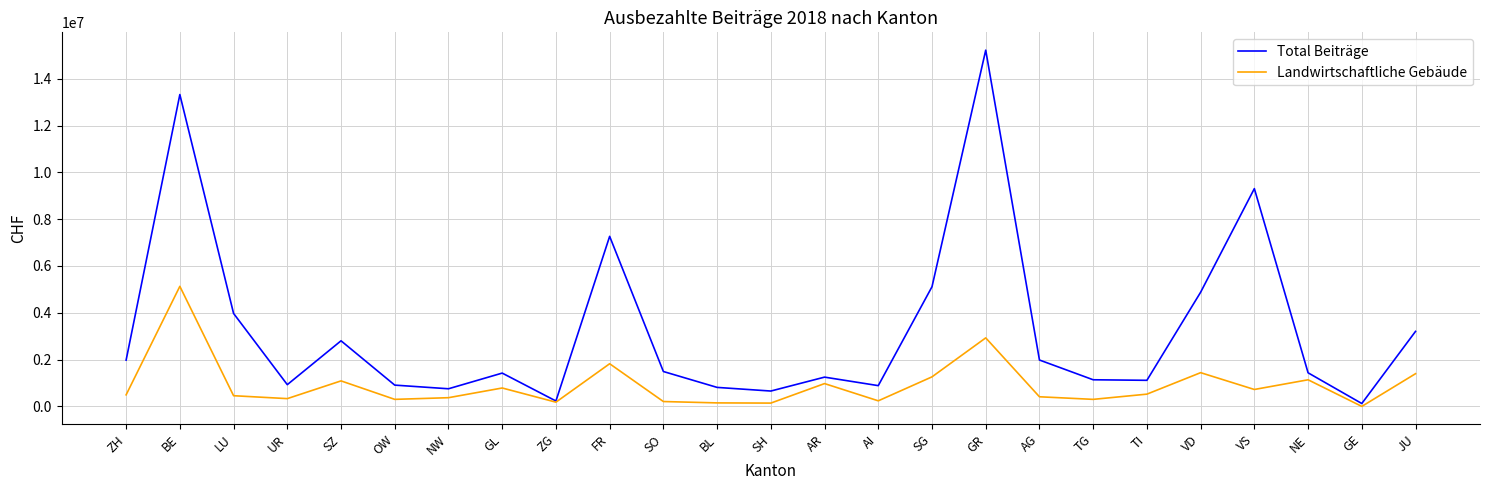

At which category does the chart reach its minimum across all series?

GE